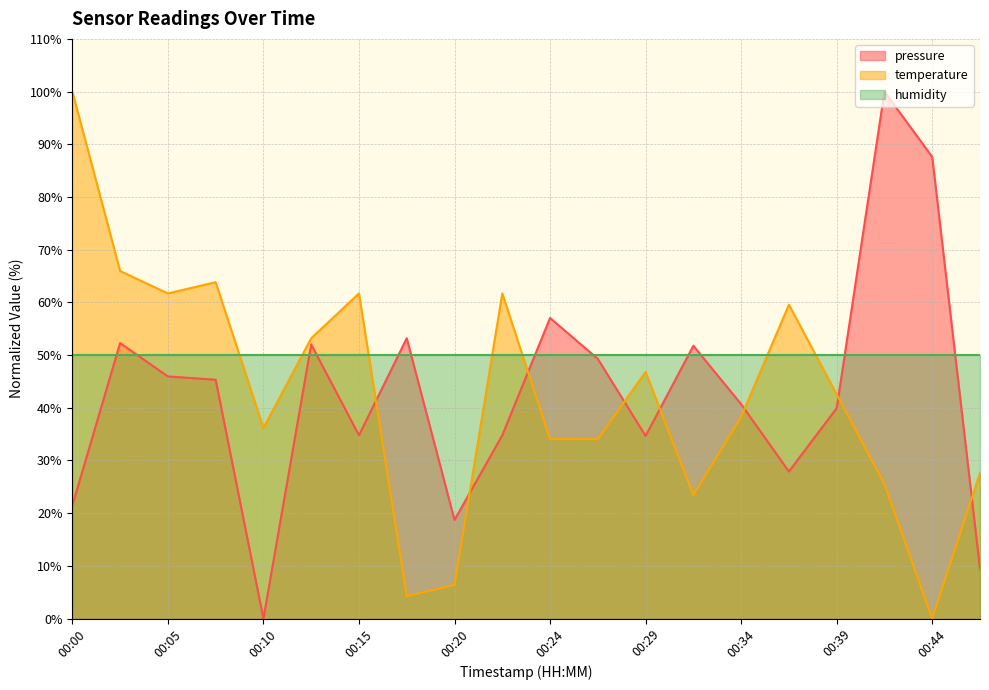

How many lines are shown in the chart?

3